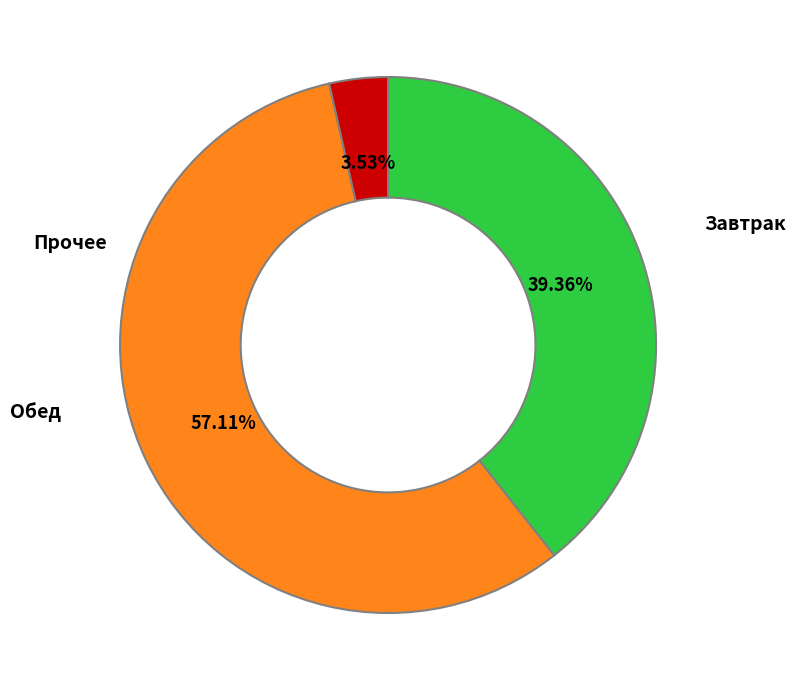

Is there any slice that represents more than half of the pie?

Yes